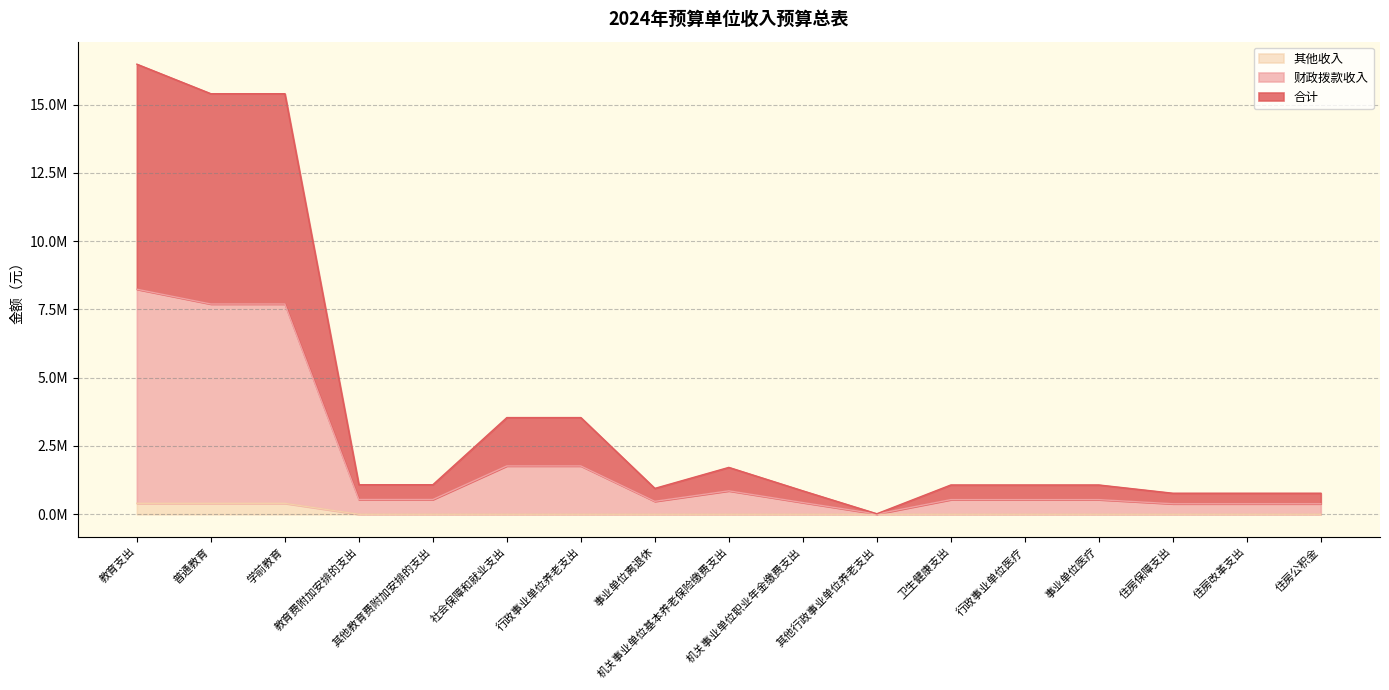

True or false: 合计 and 其他收入 intersect in this chart.

False